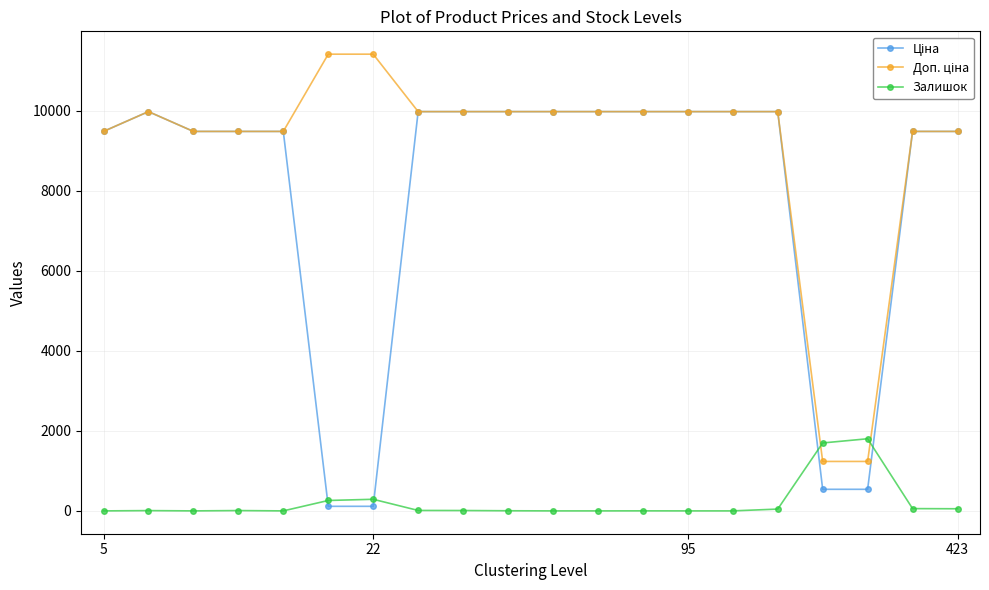

What is the maximum value shown in the chart?

11410.0